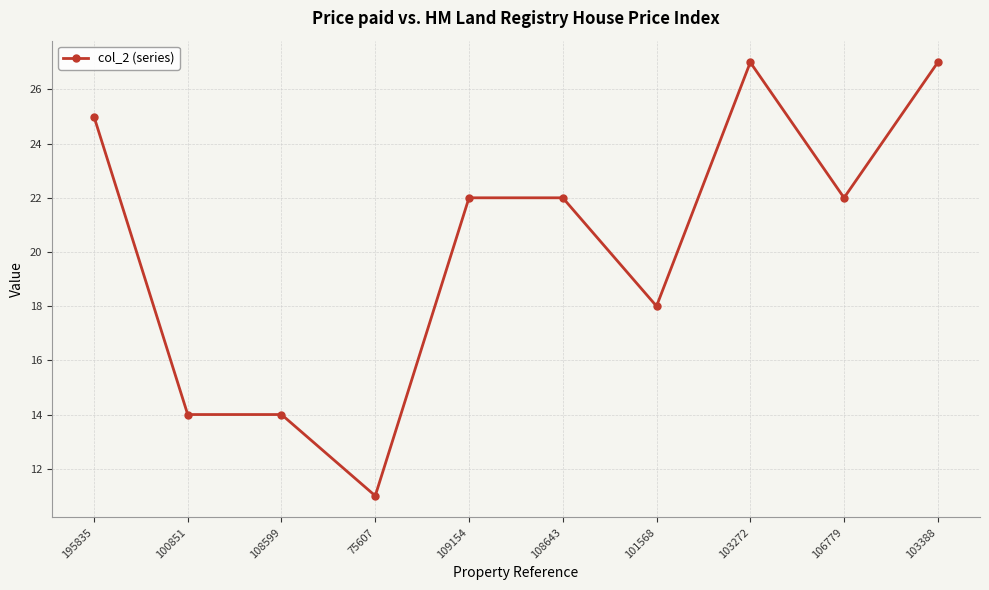

Does the chart display data point markers on the line(s)?

Yes